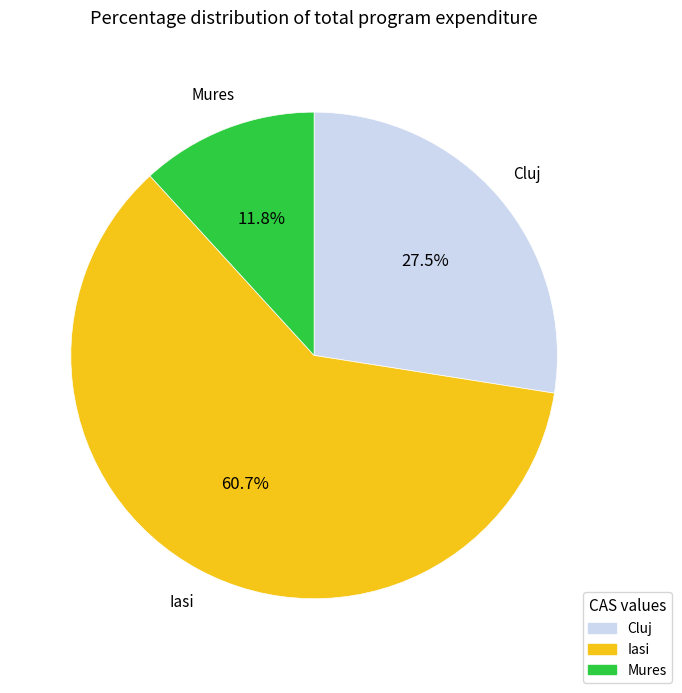

Is there any slice that represents more than half of the pie?

Yes